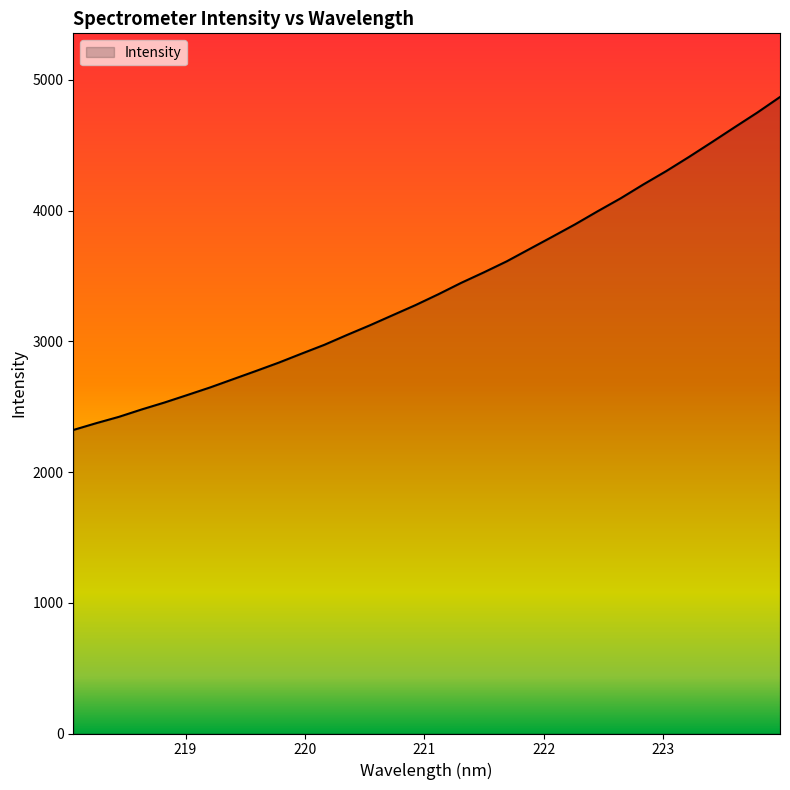

What is the minimum value shown in the chart?

2321.8